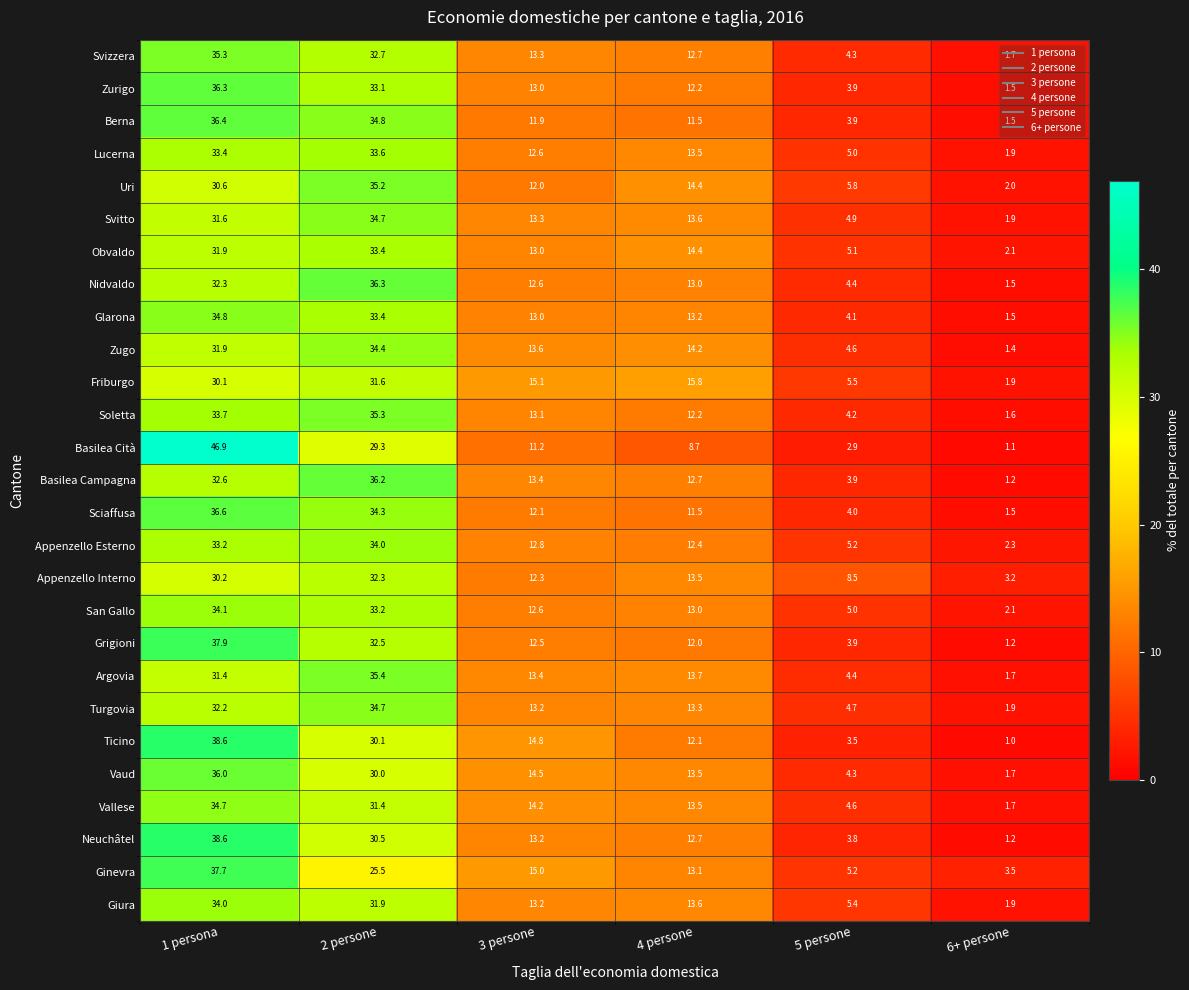

The San Gallo series shows 21.7 at 1 persona. True or false?

False